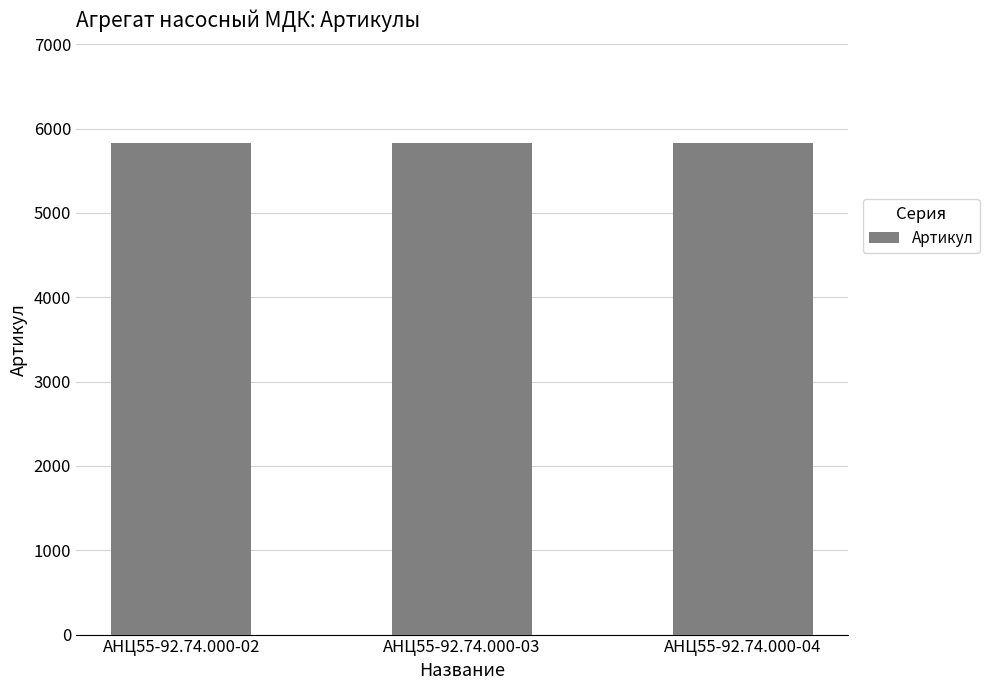

What is the greatest value displayed?

5835